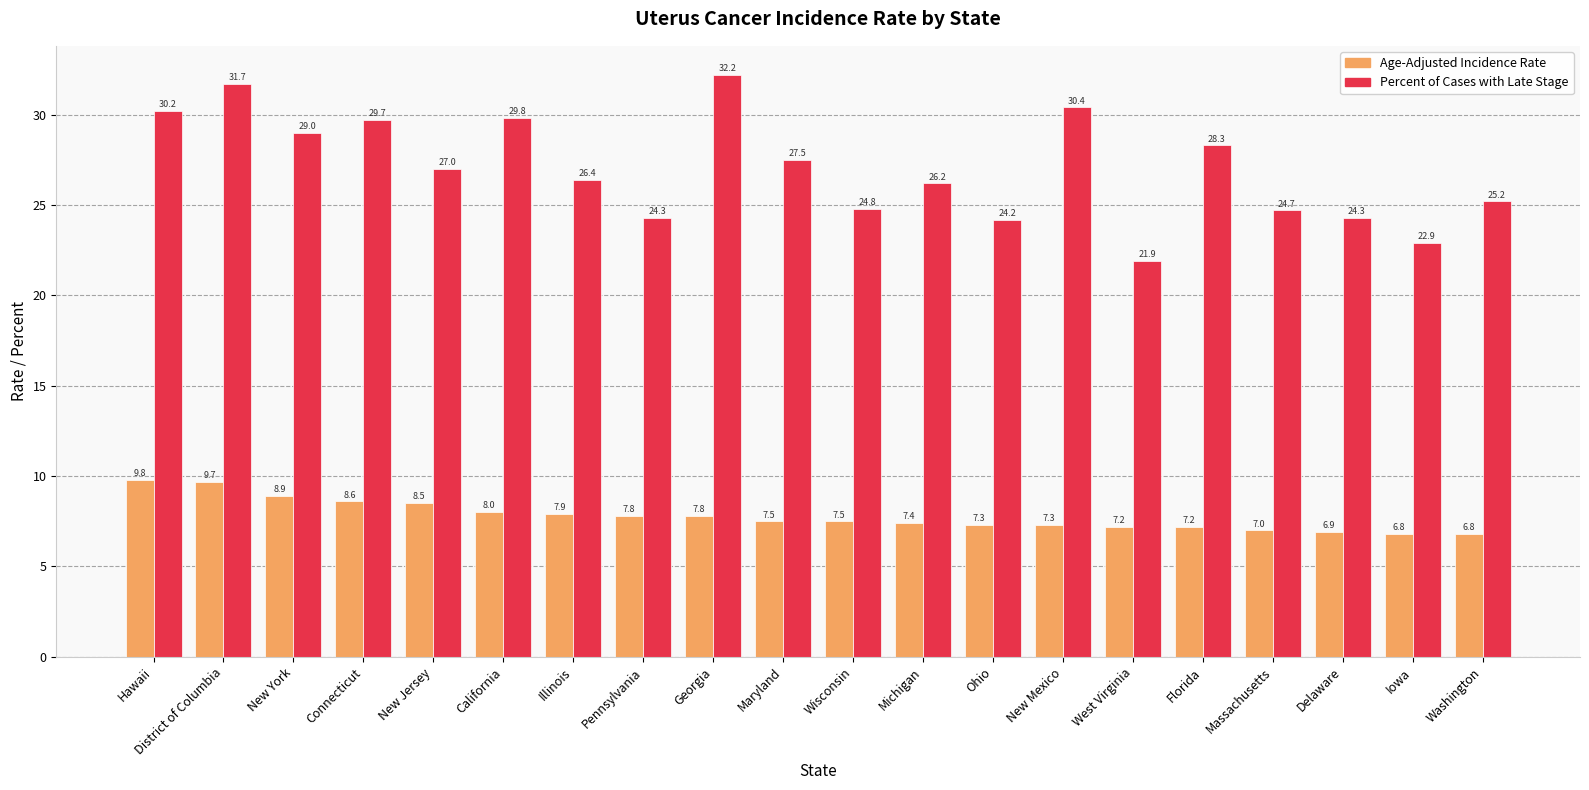

How many bars are there in each group?

2